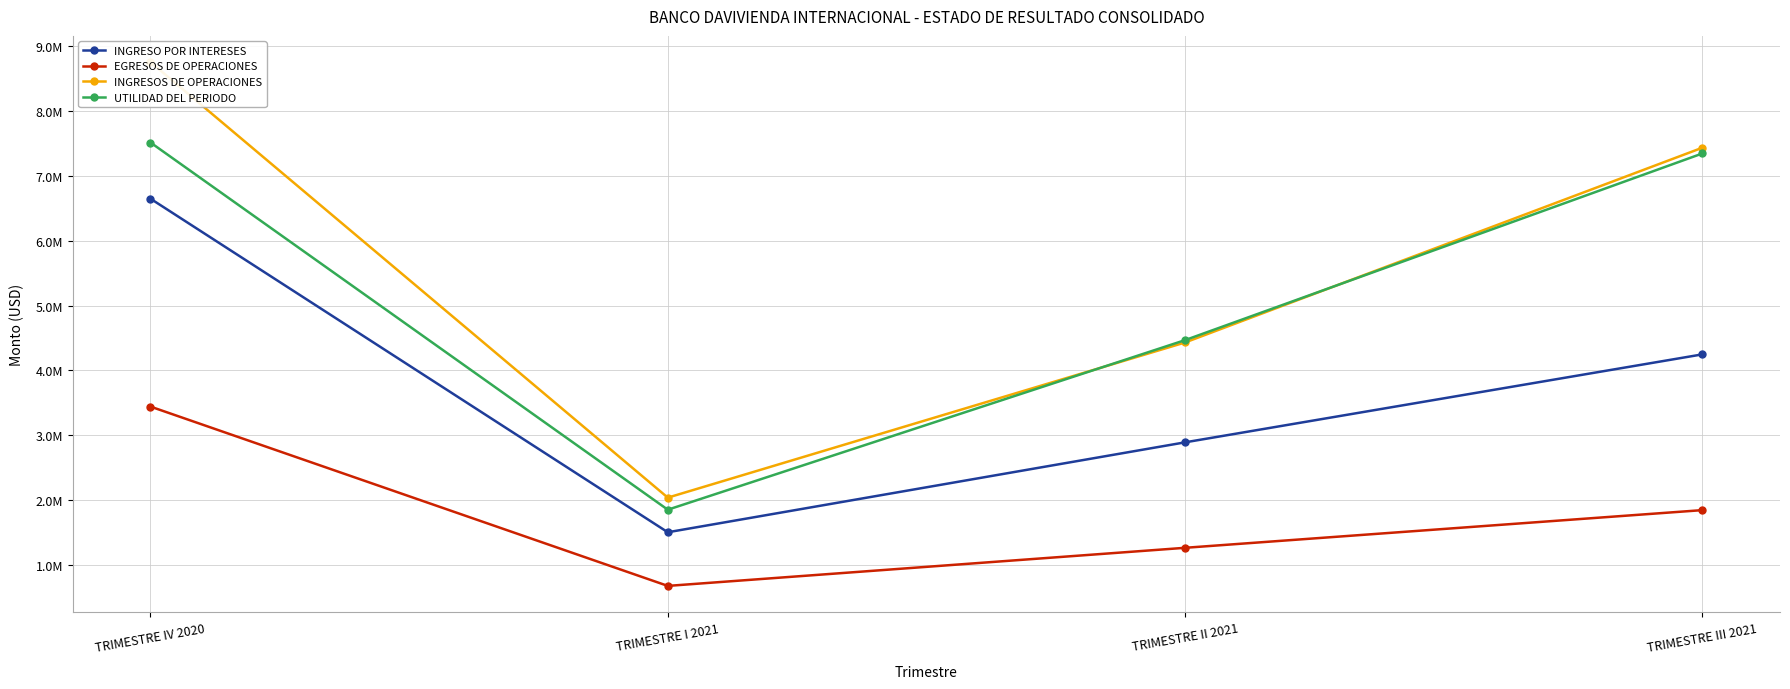

Between TRIMESTRE I 2021 and TRIMESTRE II 2021, which is larger?

TRIMESTRE II 2021